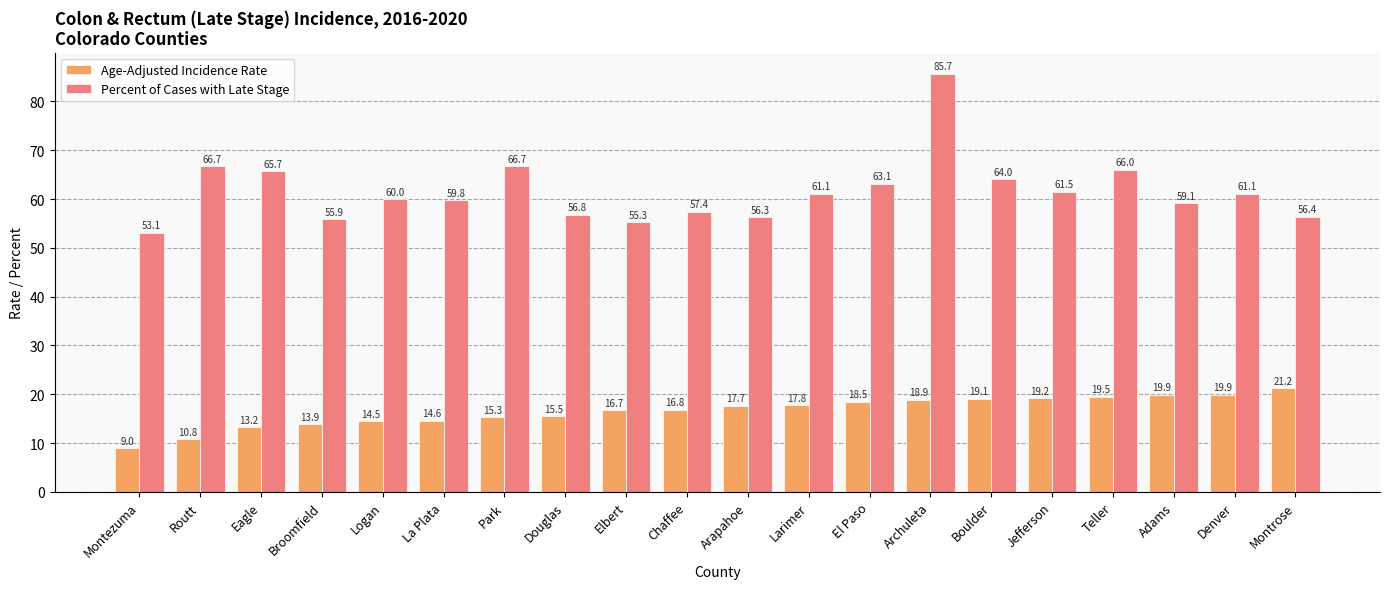

At which category is the sum across all series the highest?

Archuleta